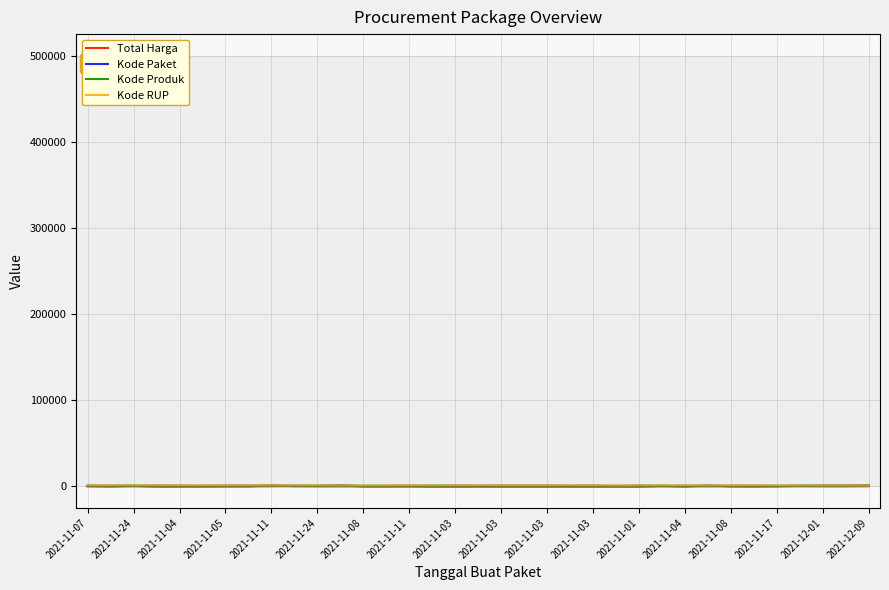

How many lines are shown in the chart?

4